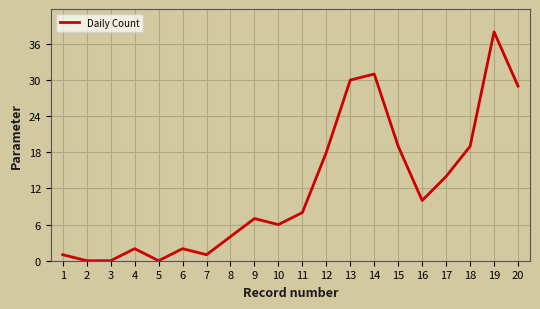

True or false: the data shows 16 at 13.

False